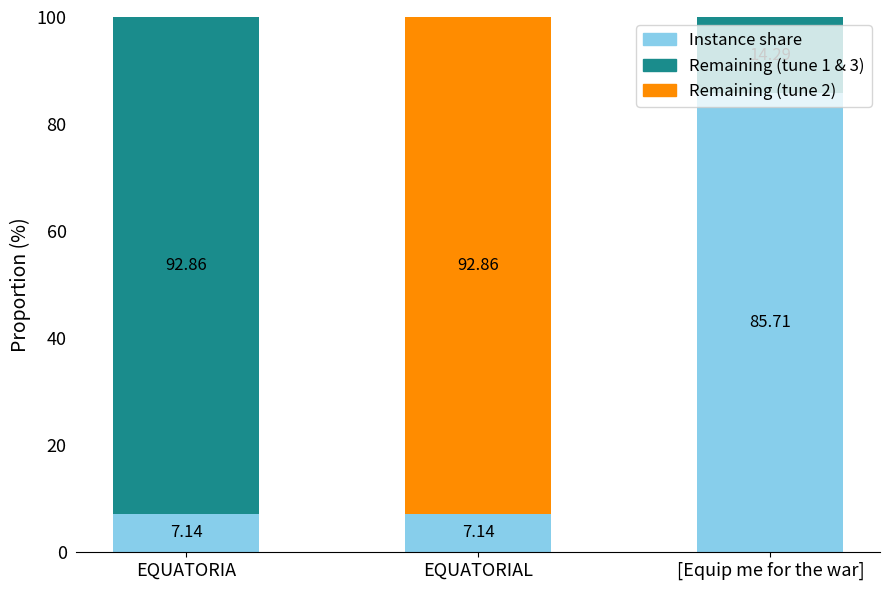

What is the difference between the values at [Equip me for the war] and EQUATORIAL?

78.6